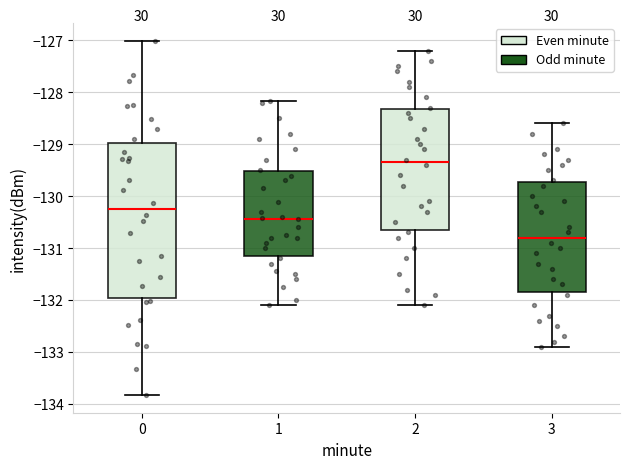

Comparing the boxes themselves (not the whiskers), which one is the tallest?

0